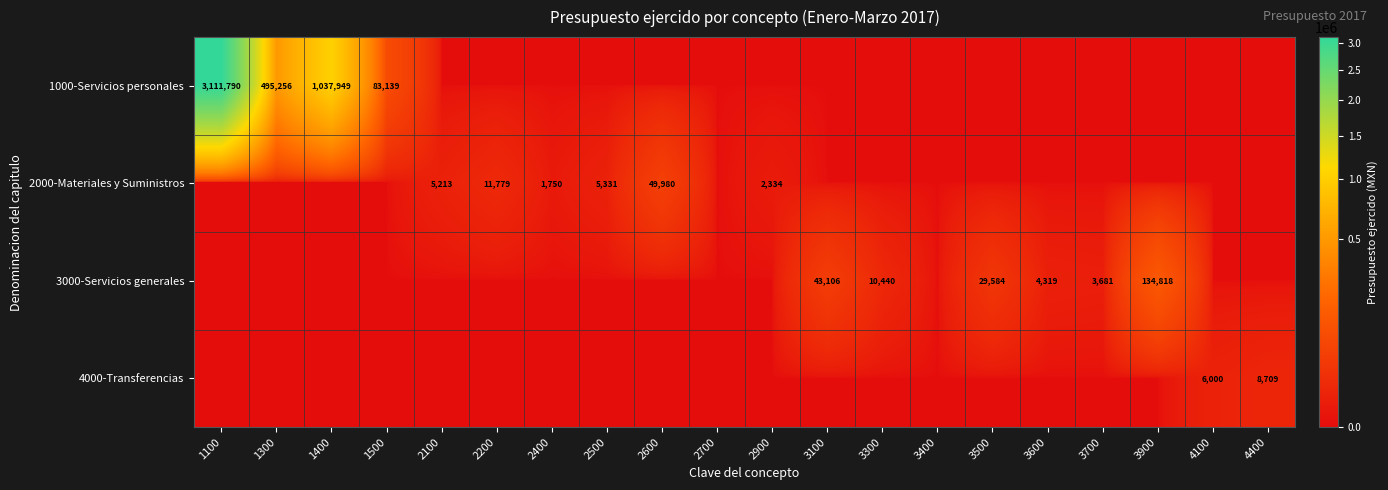

True or false: 1000-Servicios personales has a value of 3111790 at 1100.

True